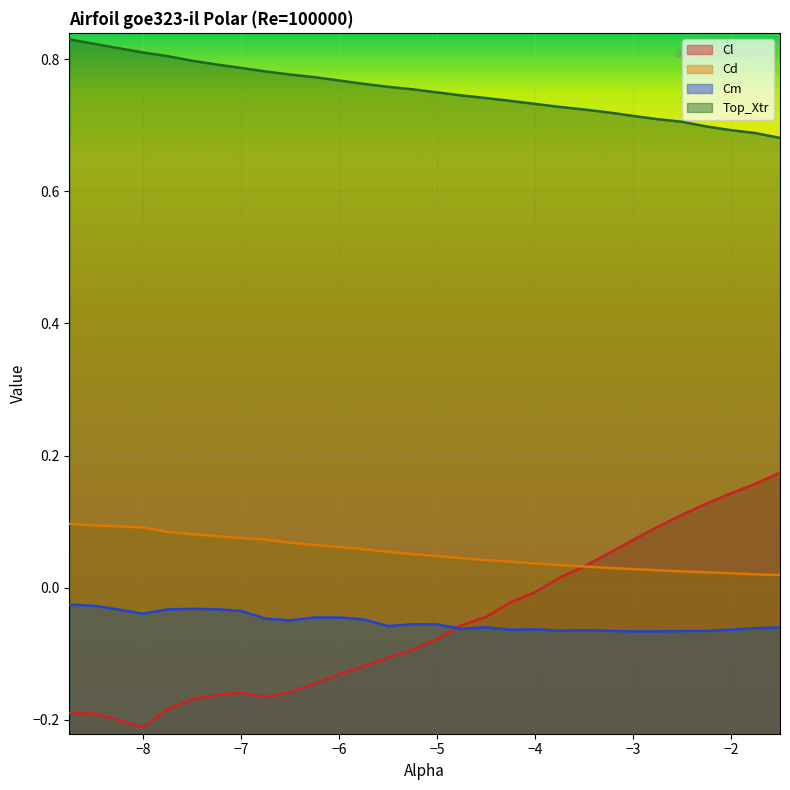

Which series has the largest total across all categories?

Top_Xtr